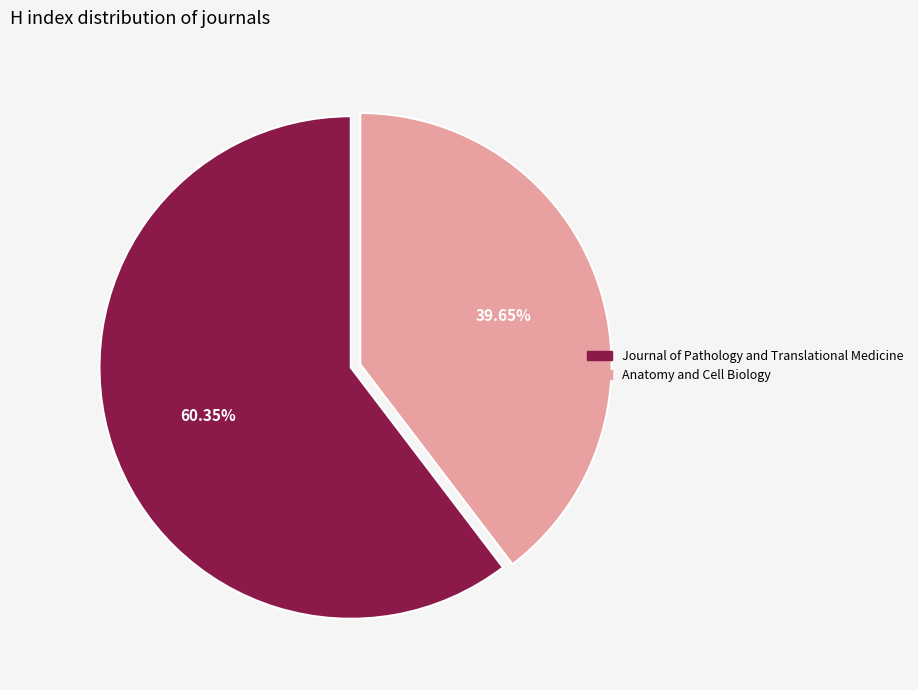

To the nearest percent, what percentage of the pie is Journal of Pathology and Translational Medicine?

60%